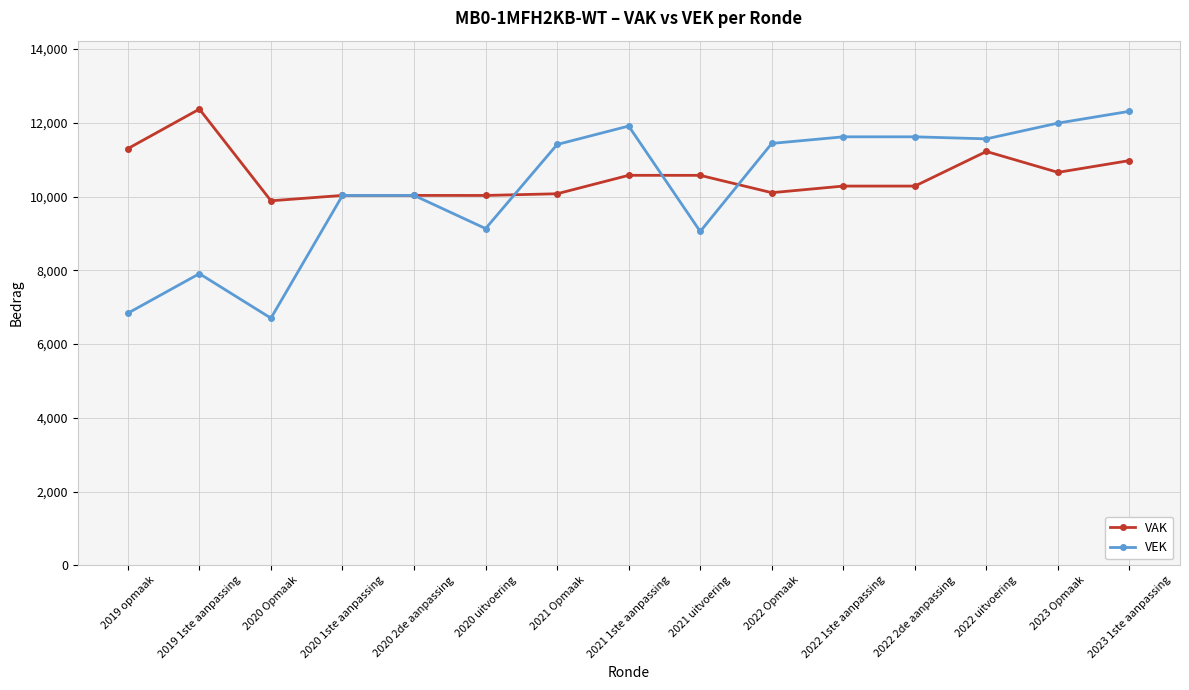

What is the spread (max minus min) of values at 2022 uitvoering?

342